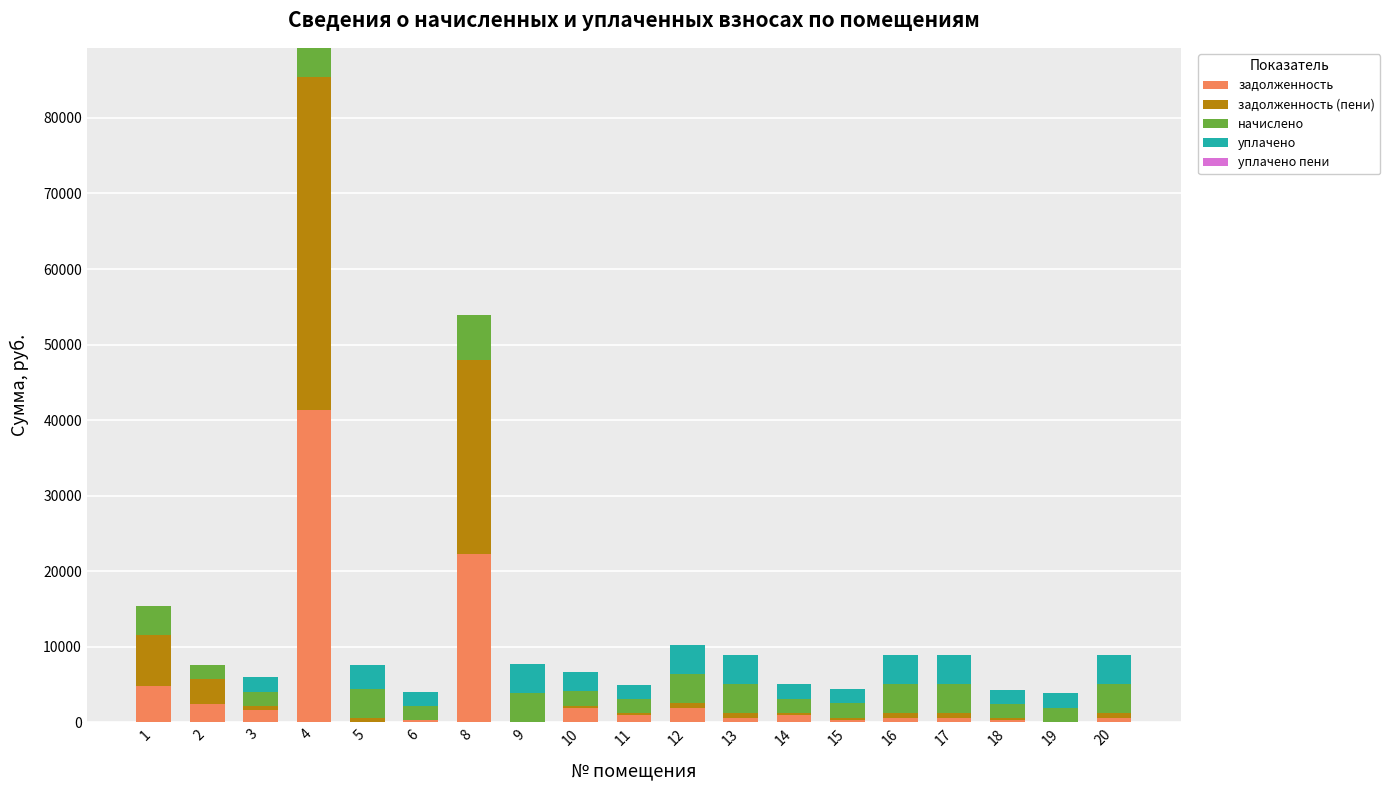

Does the chart contain stacked bars?

Yes